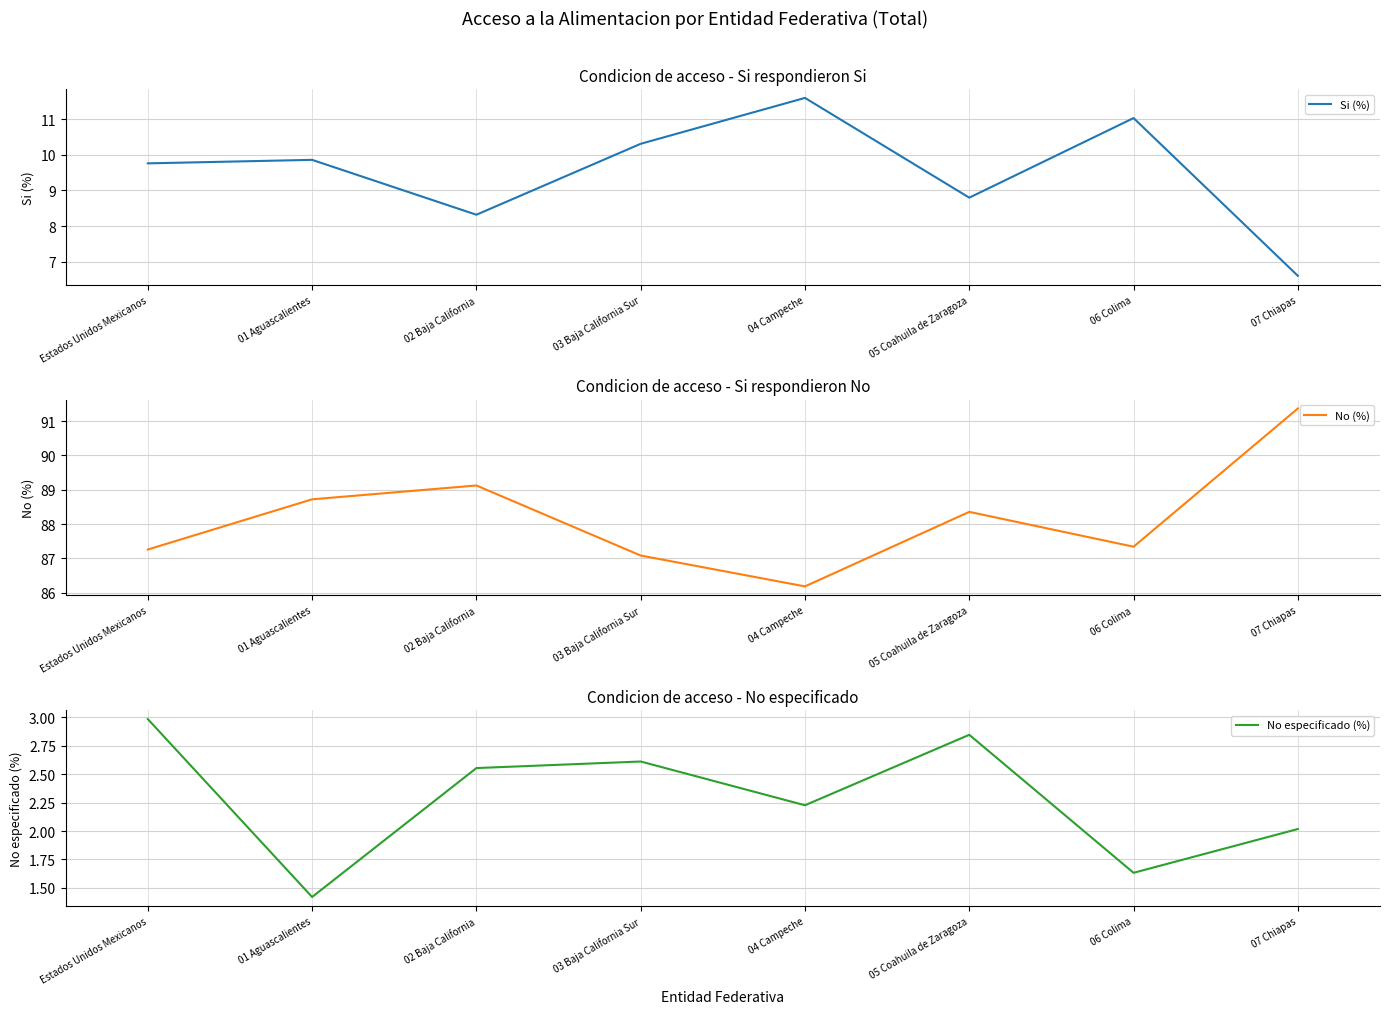

The value of No especificado (%) at 01 Aguascalientes is 1.4. True or false?

True